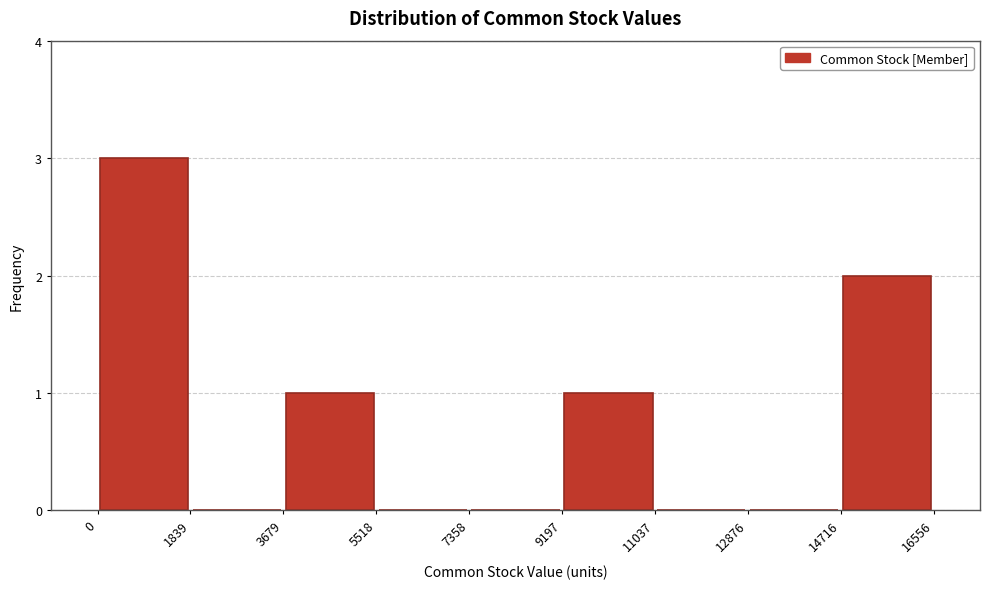

What is the height of the bar covering 9197 to 11037 on the x-axis? The values are not printed on the chart, so give them approximately, as read against the axis.

1